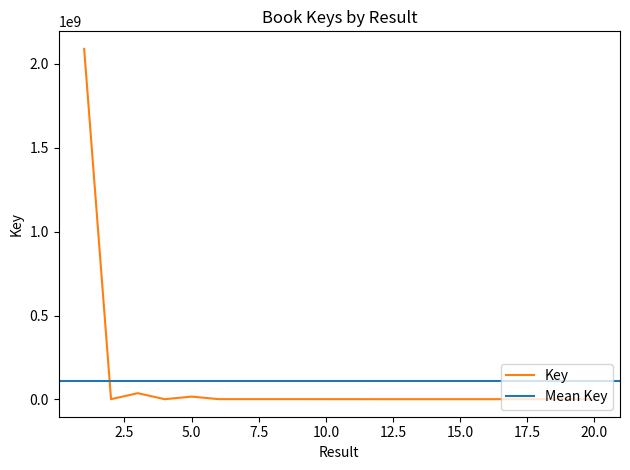

What is the value of the 1st point from the left?

2088466961